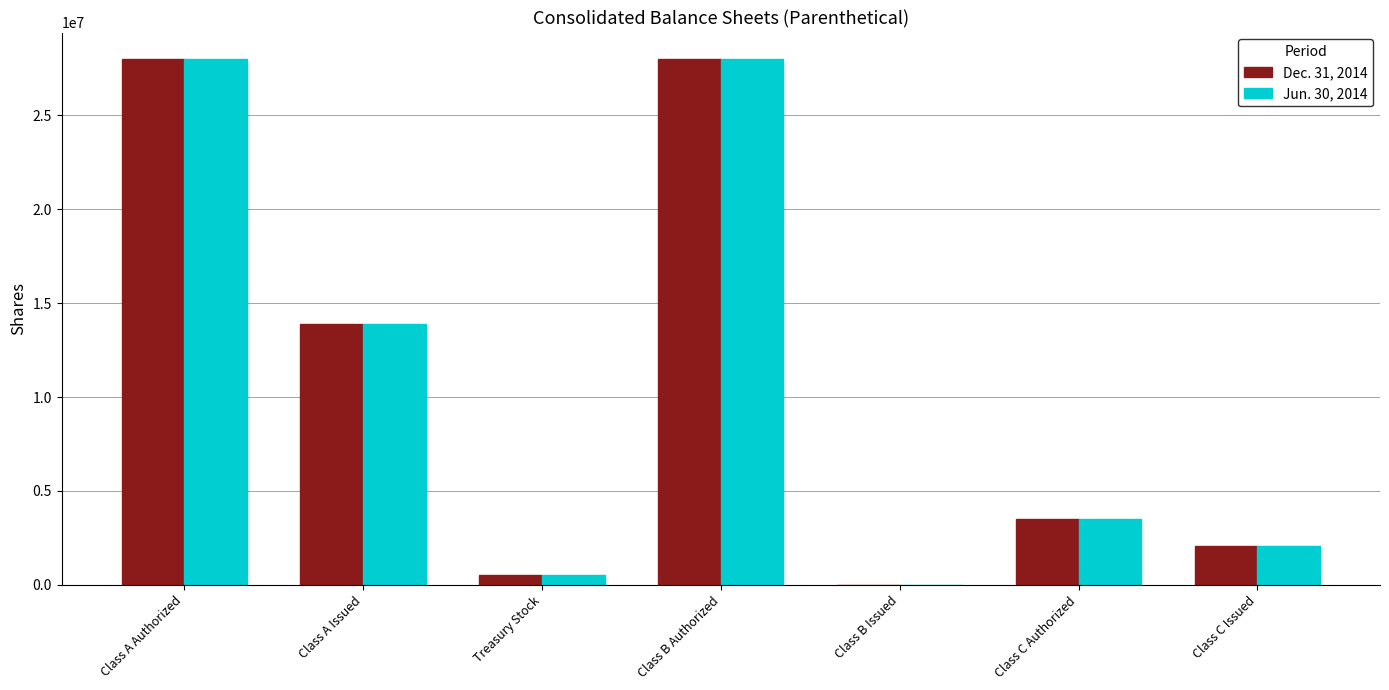

The Jun. 30, 2014 series shows 0 at Class B Issued. True or false?

True